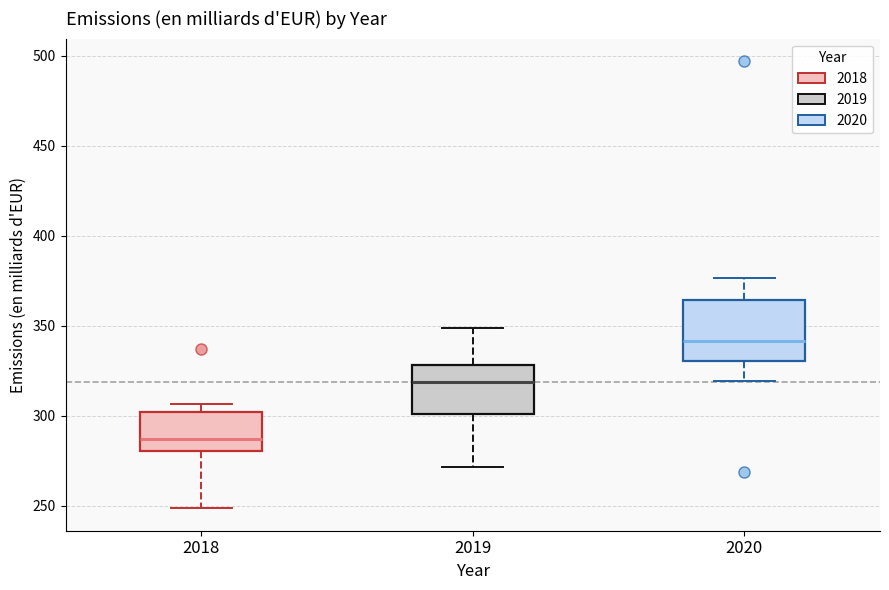

Which box's median line is the highest?

2020